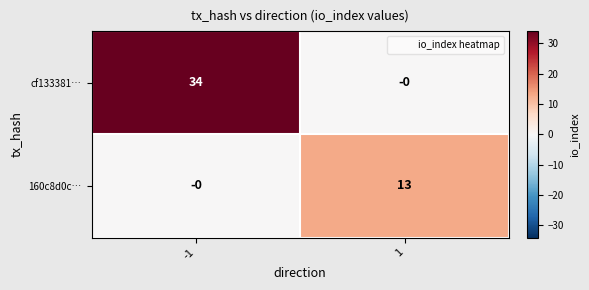

True or false: cf133381… has a value of 0 at 1.

True